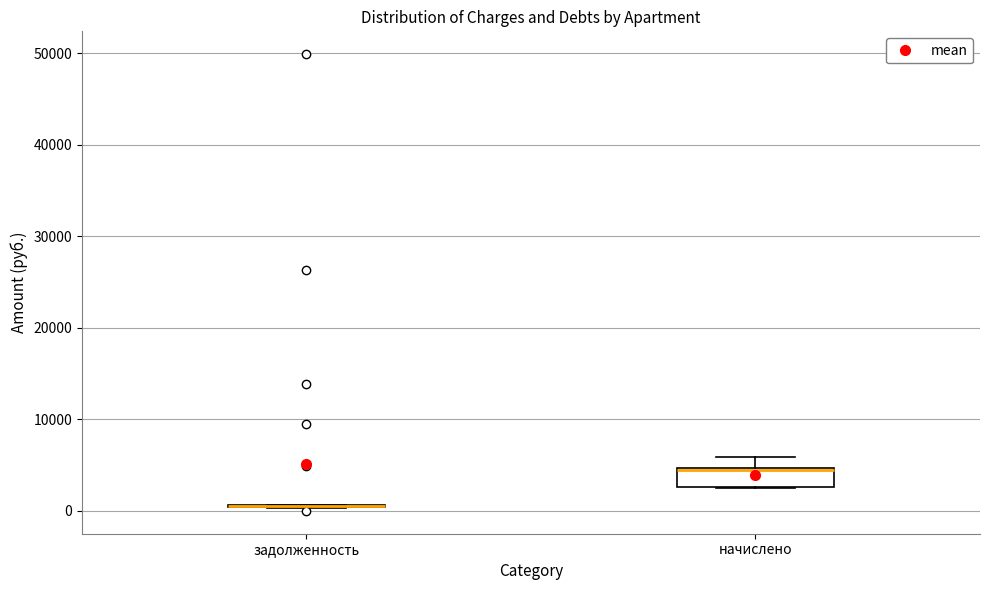

Where is the lower edge of the box for начислено on the y-axis? The values are not printed on the chart, so give them approximately, as read against the axis.

3000